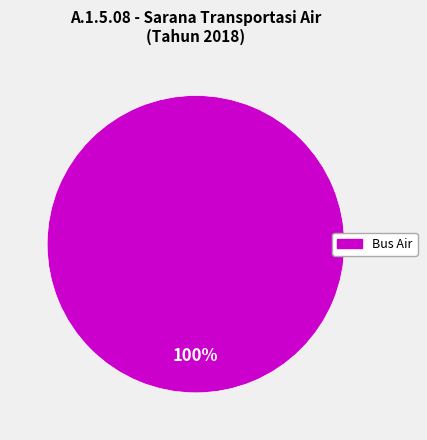

Is there a majority slice in this chart?

Yes